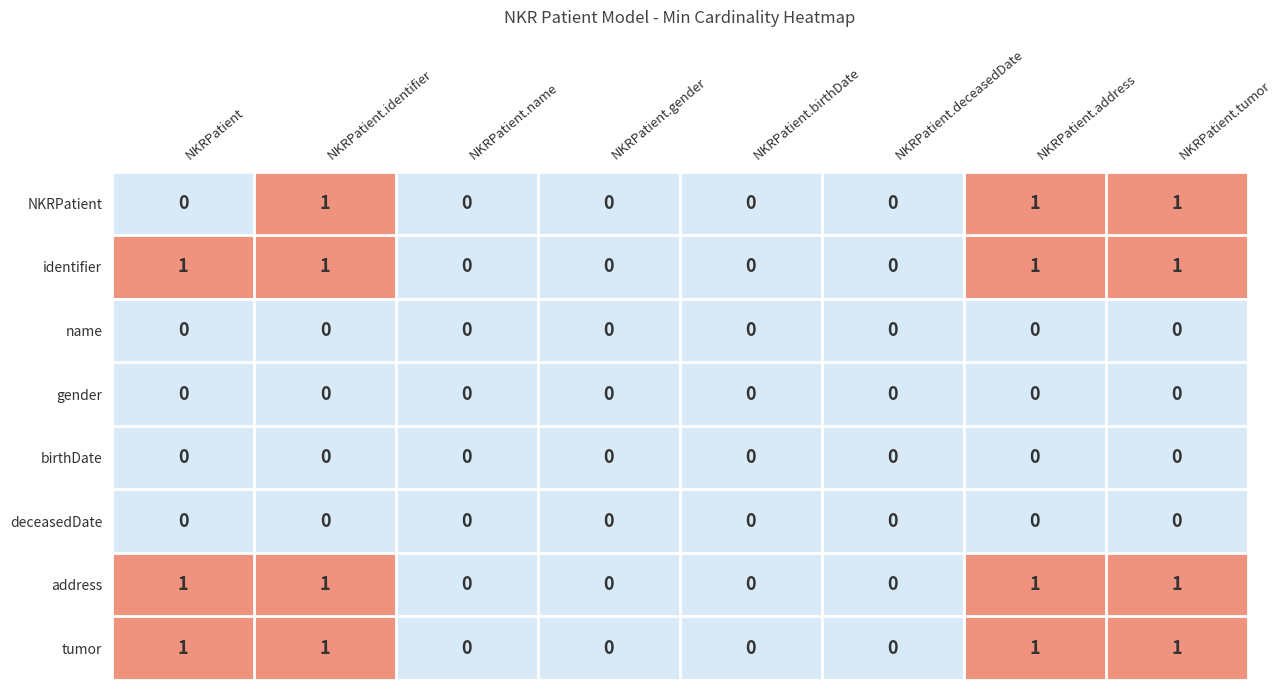

How many categories are shown in the chart?

8